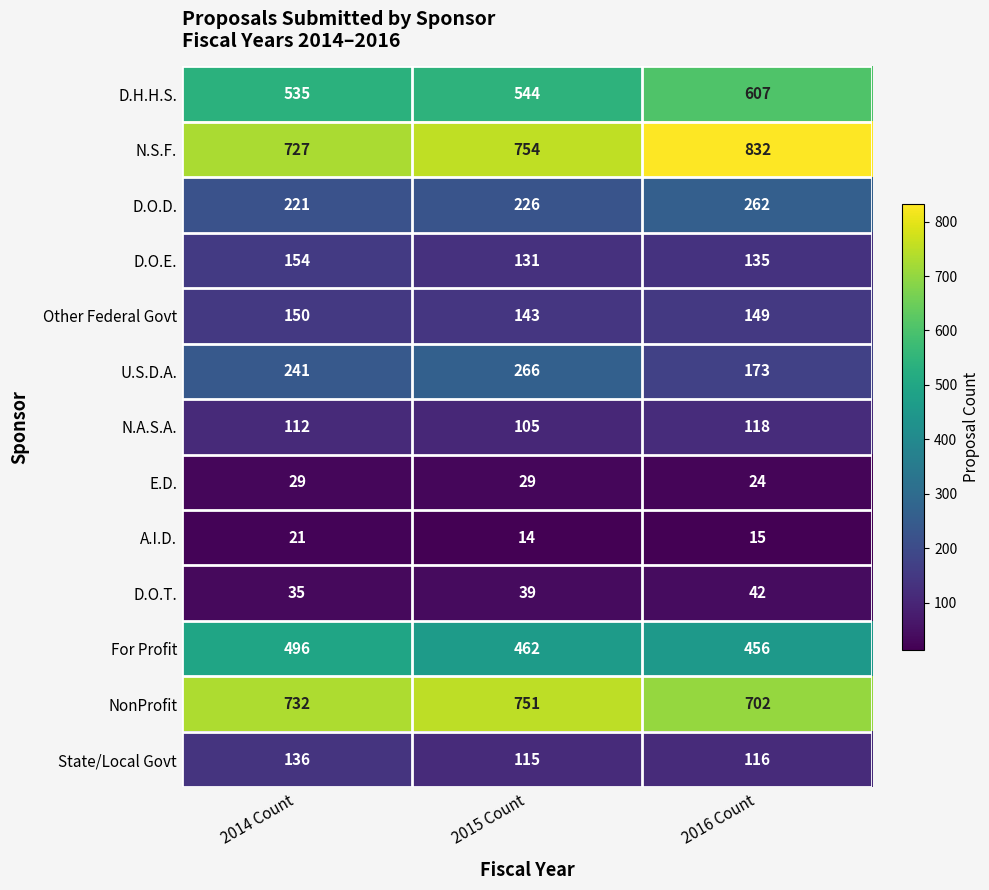

What is the sum of all State/Local Govt values?

367